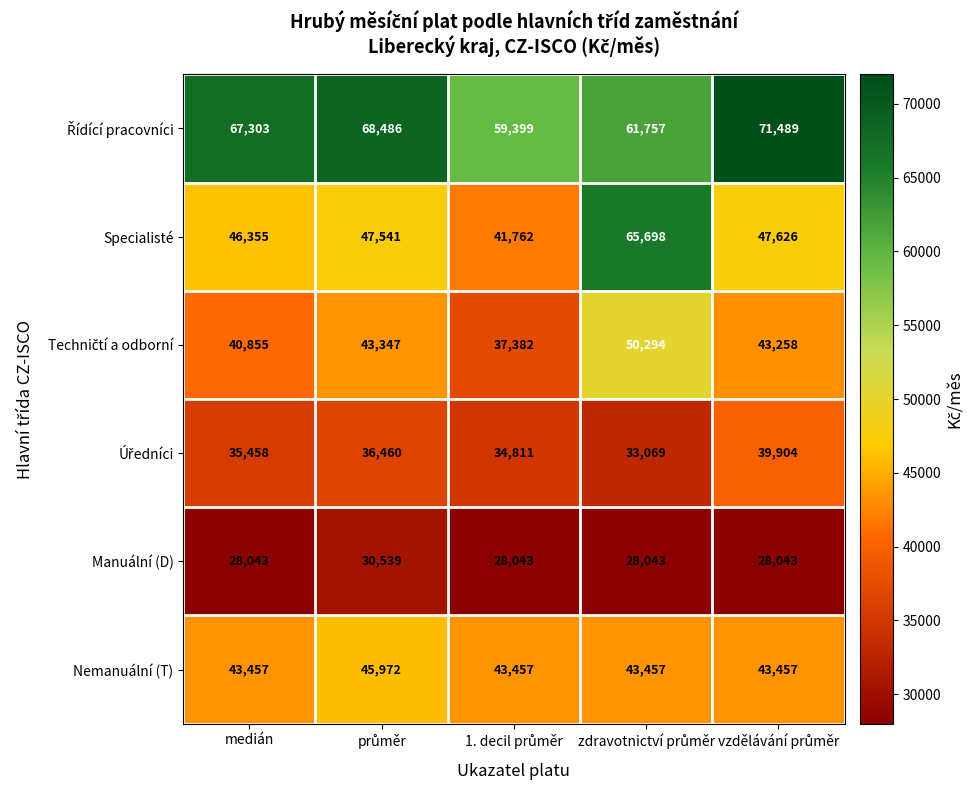

What is the difference between the highest and lowest values at medián?

39260